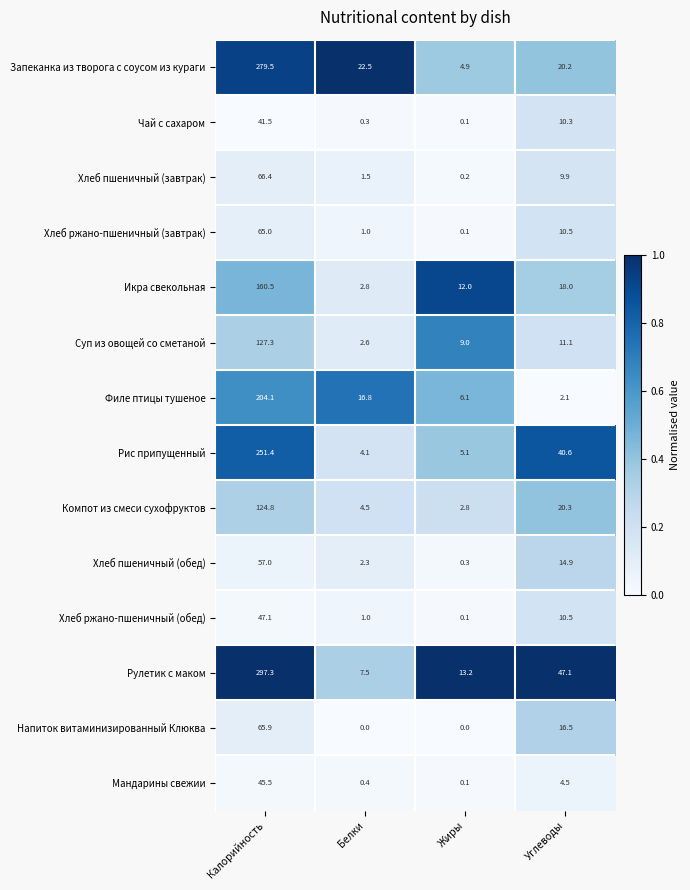

How many categories are shown in the chart?

4